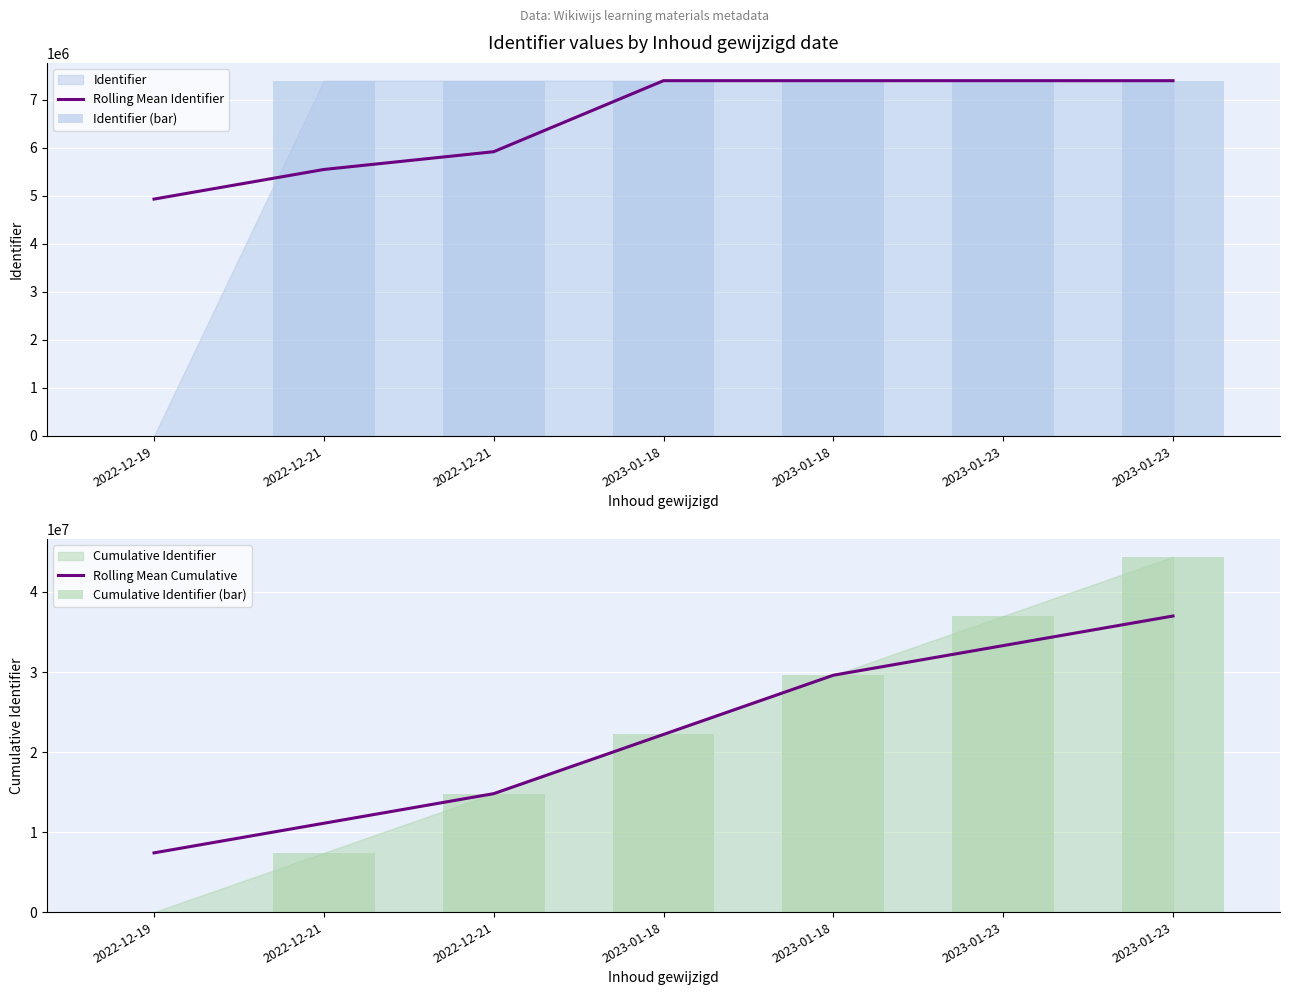

Is the value of Rolling Mean Cumulative at 2022-12-21 greater than the value of Rolling Mean Identifier at 2022-12-19?

Yes